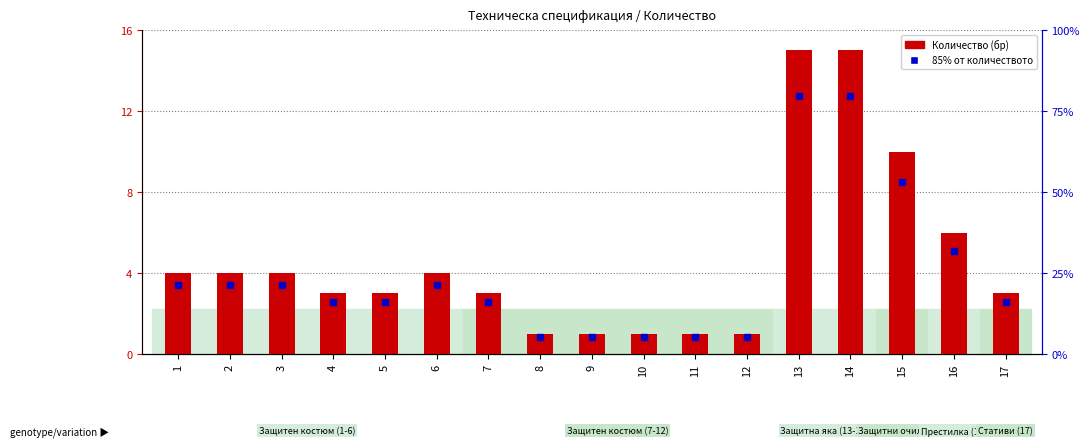

What is the ratio of the value at 5 to the value at 17?

1.0